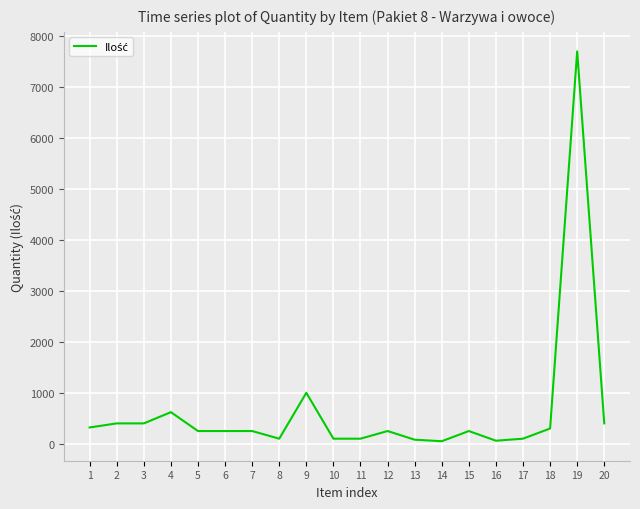

What is the difference between the maximum and minimum values?

7650